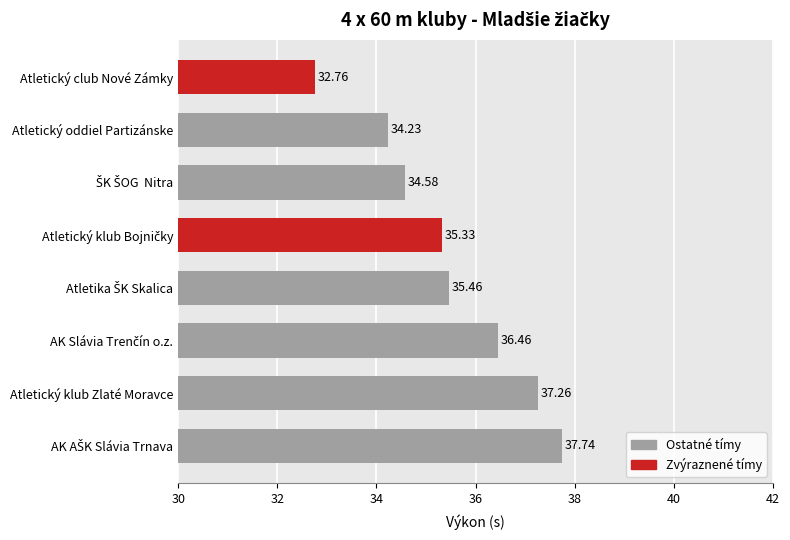

What is the label of the 1st bar from the top?

Atletický club Nové Zámky